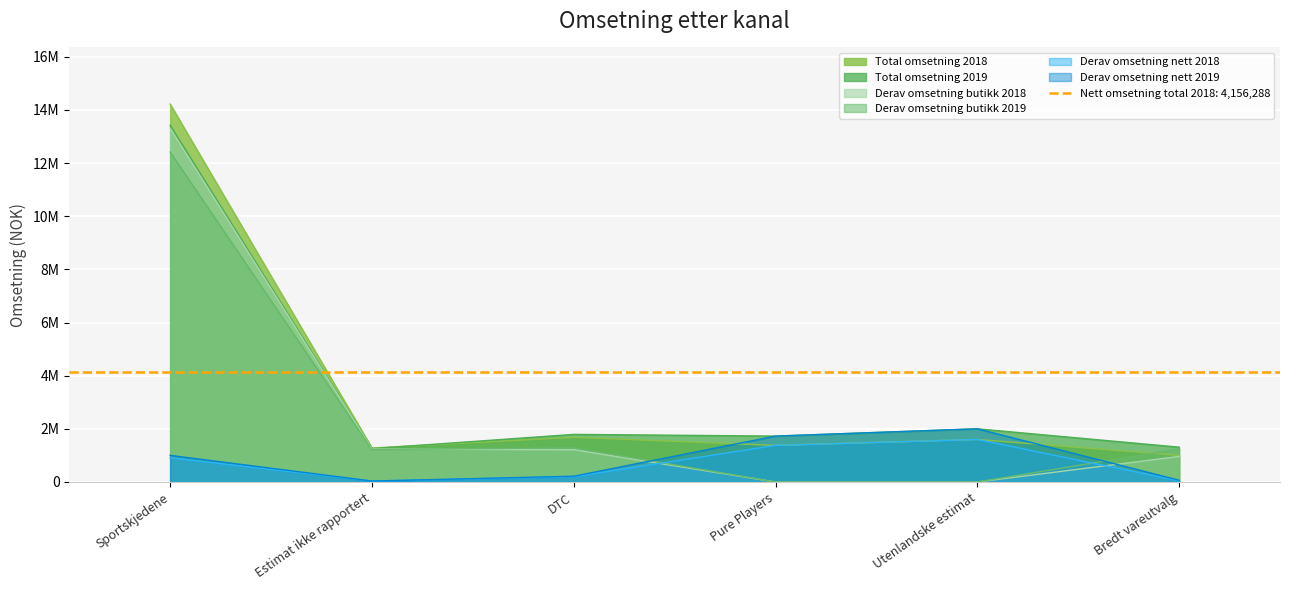

Reading right to left, what are all the values shown in this chart?

Total omsetning 2018: 1000000	1600000	1377052	1680442	1278504	14217892
Total omsetning 2019: 1310000	2000000	1726590	1790947	1254820	13416545
Derav omsetning butikk 2018: 960000	0	0	1214657	1242706	13311369
Derav omsetning butikk 2019: 1244500	0	0	1286633	1219332	12415471
Derav omsetning nett 2018: 40000	1600000	1377052	196915	35798	906523
Derav omsetning nett 2019: 65500	2000000	1726590	216794	35488	1001074